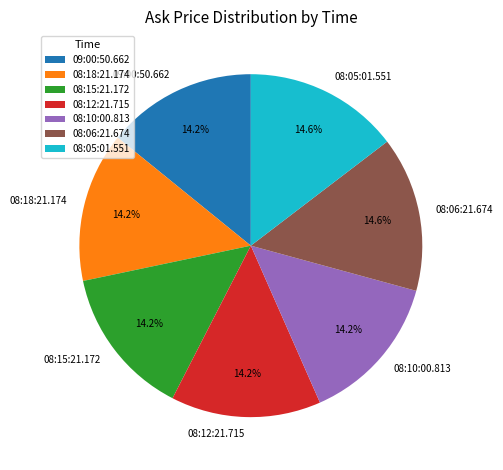

To the nearest percent, what is the average slice percentage?

14%